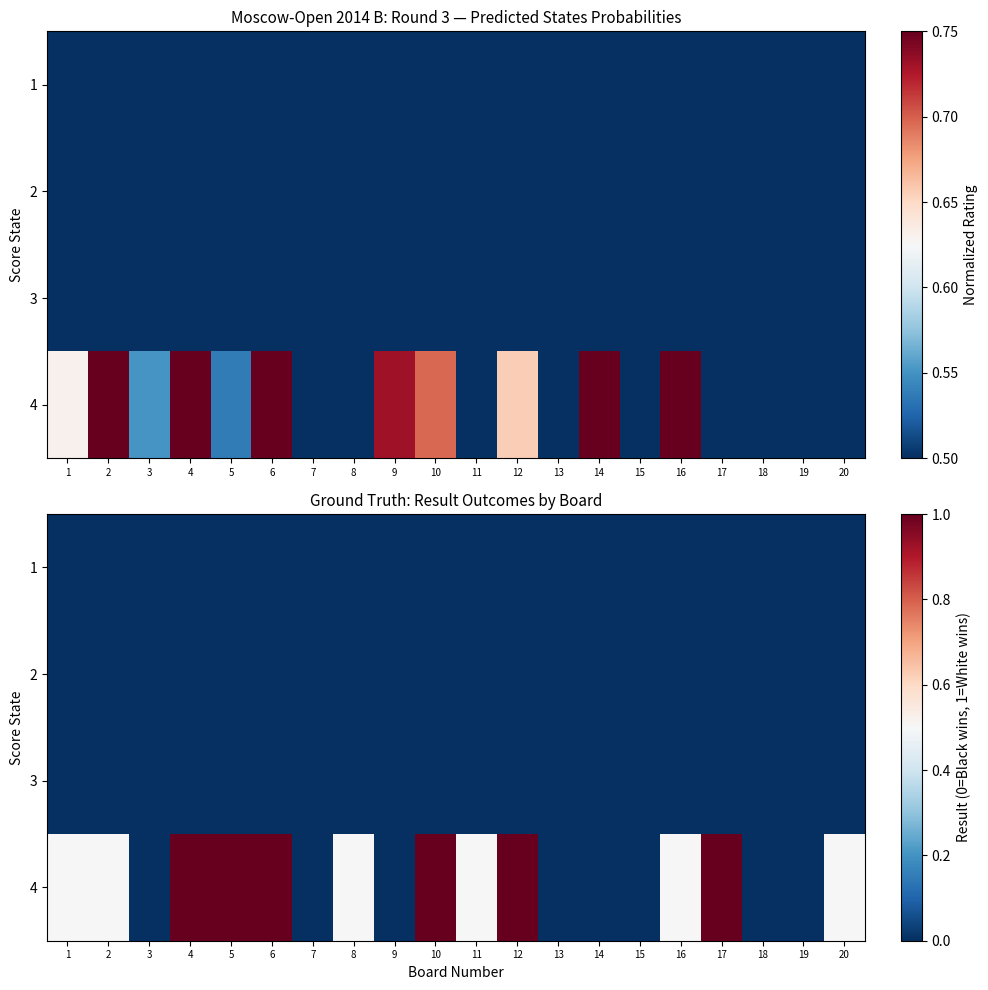

At which category does the chart reach its peak across all series?

4